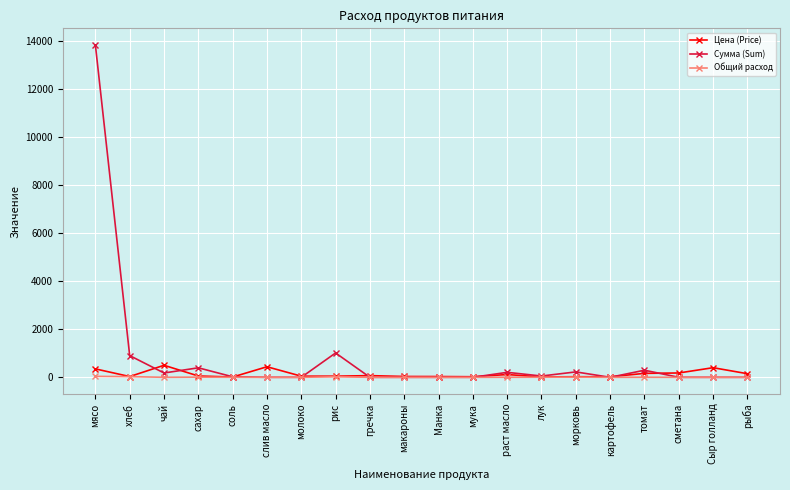

List the series in order of their peak value, lowest first.

Общий расход, Цена (Price), Сумма (Sum)